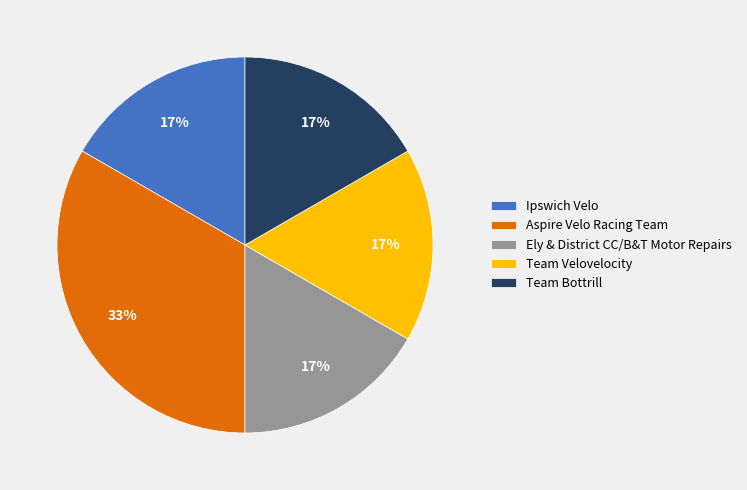

To the nearest percent, what percentage of the pie is Aspire Velo Racing Team?

33%